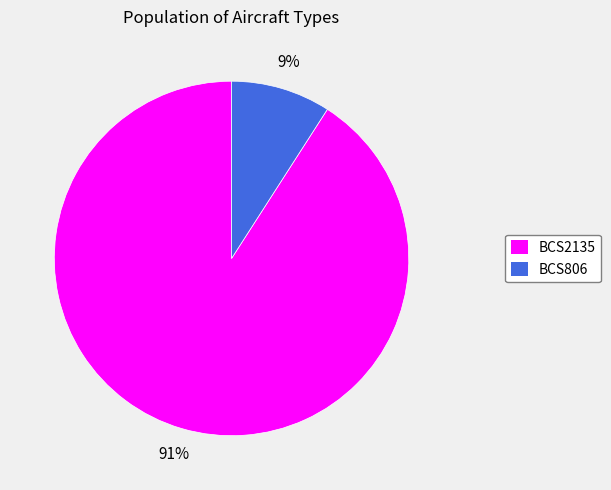

What percentage is the BCS2135 slice, to the nearest percent?

91%